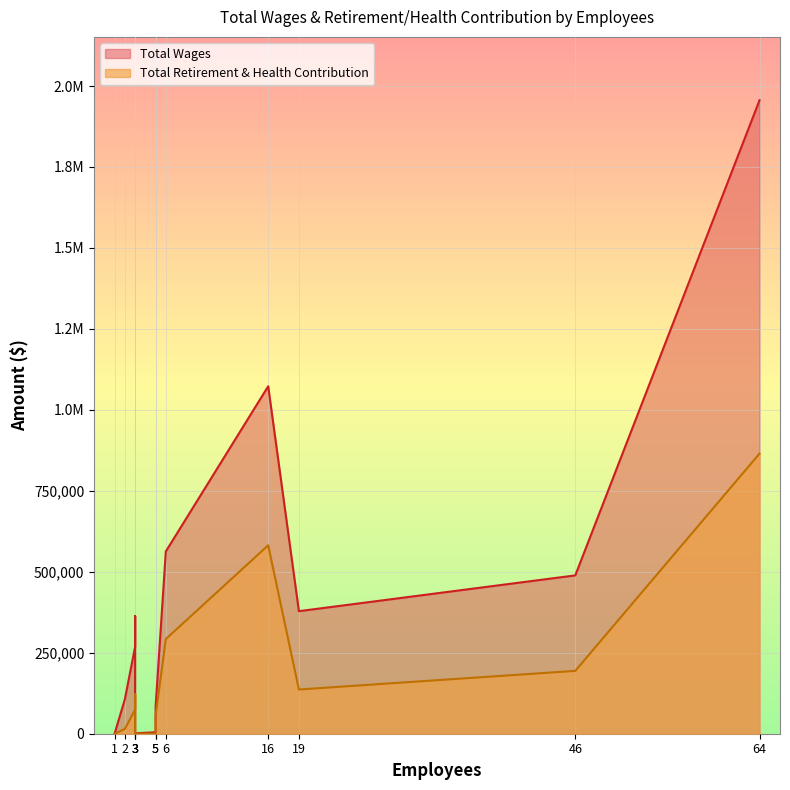

What value does the Total Retirement & Health Contribution series have at 64, to the nearest 10?

865040